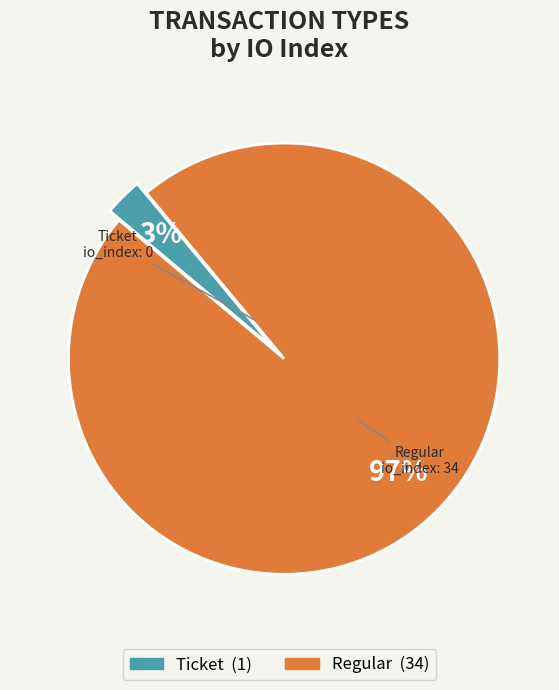

To the nearest percent, what is the average slice percentage?

50%